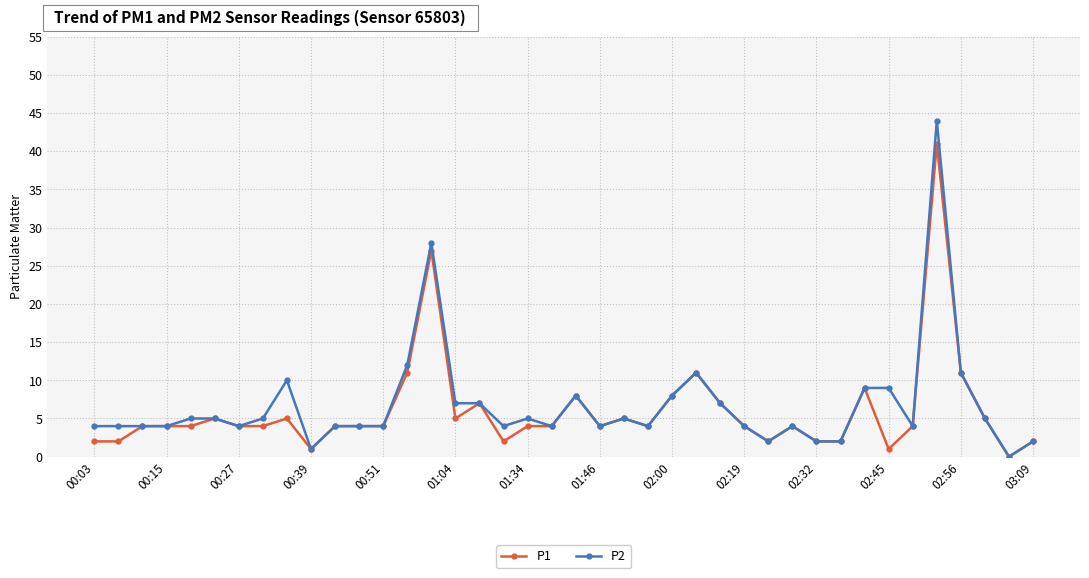

What is the maximum value shown in the chart?

44